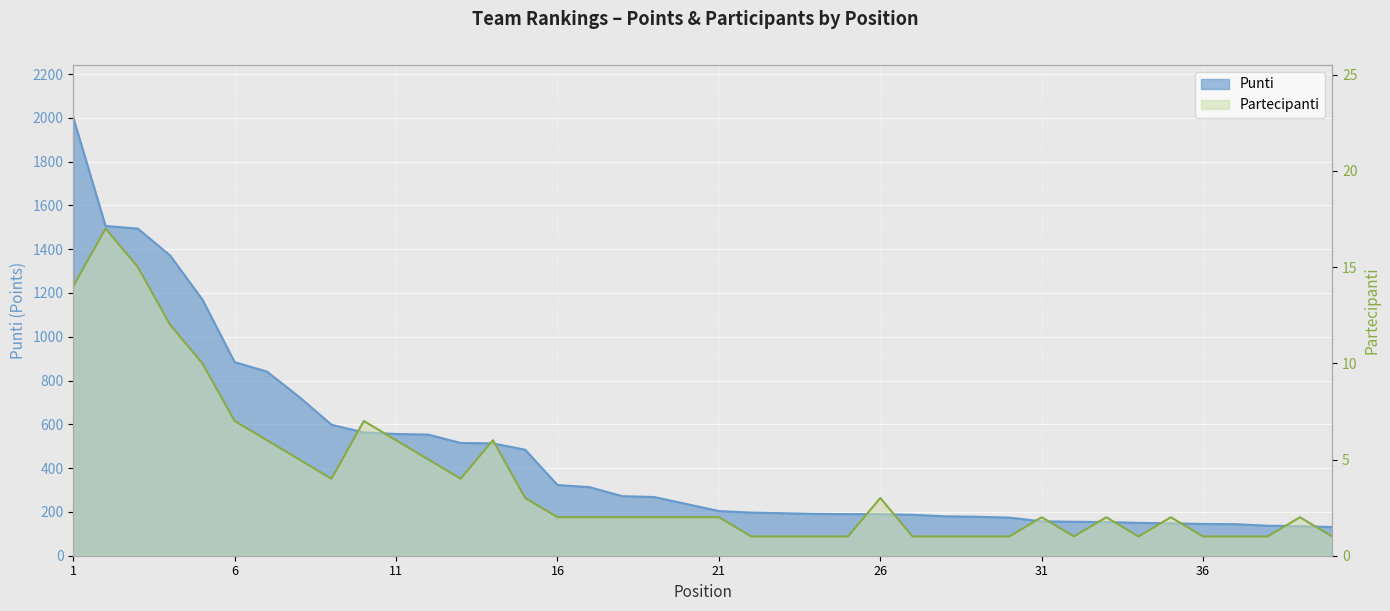

Rank the series at 2 from highest to lowest value.

Punti, Partecipanti